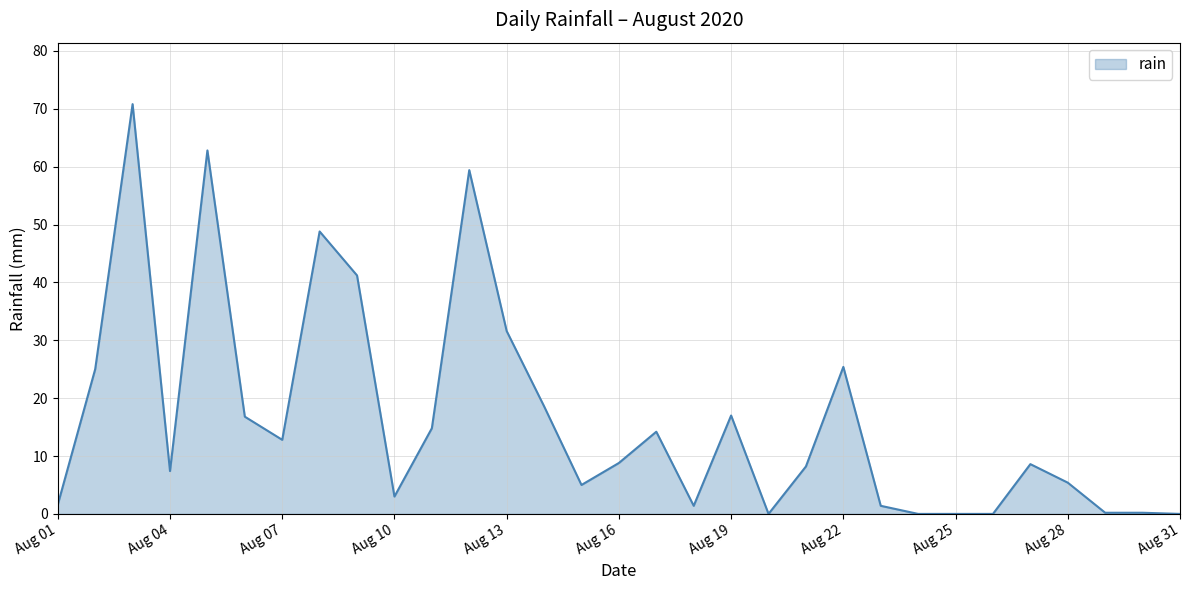

What is the difference between the maximum and minimum values?

70.8